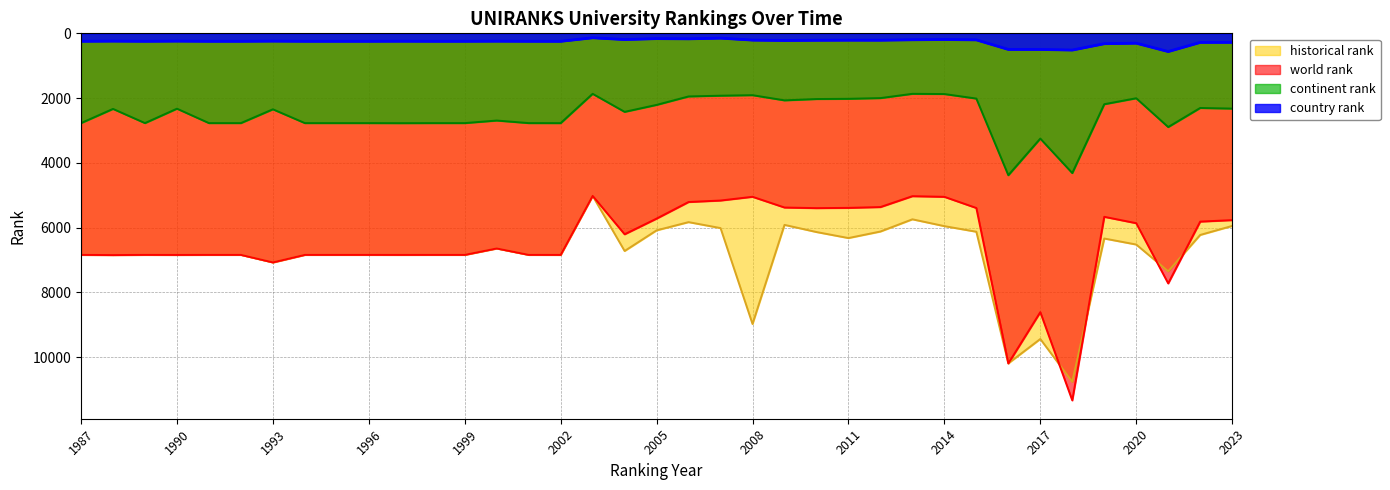

What is the lowest value of the continent rank series?

1867